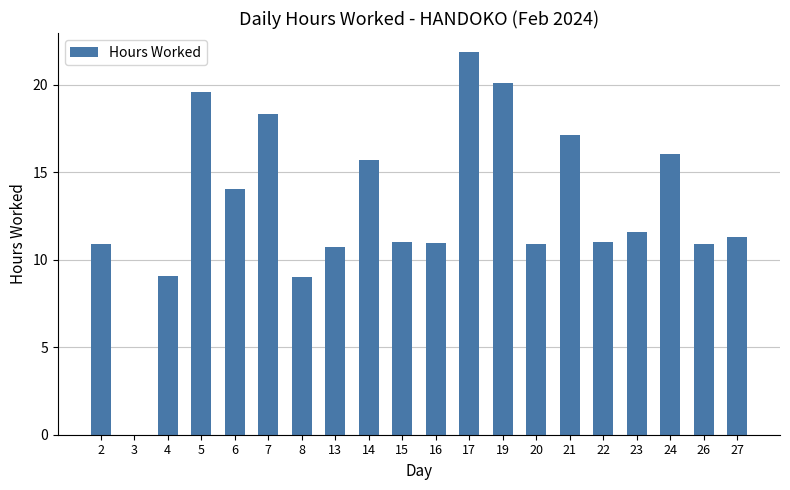

What is the maximum value shown in the chart?

21.9